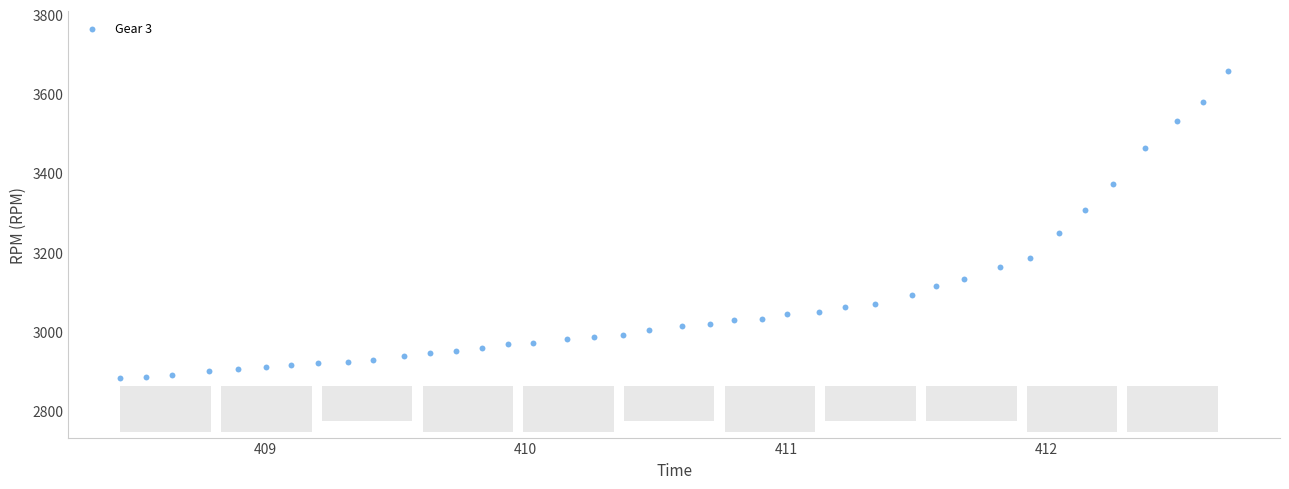

What Y value in the scatter plot is closest to 3271?

3249